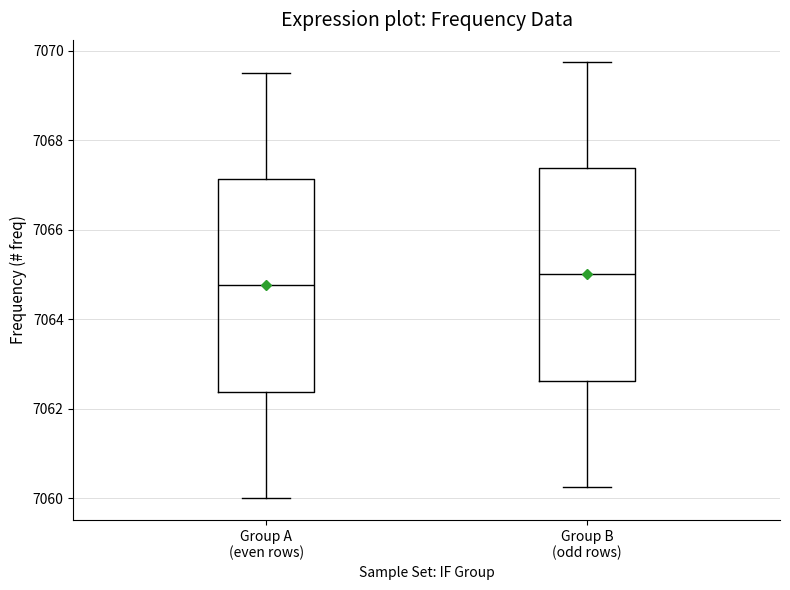

Reading left to right, read every box against the y-axis: the position of its median line, the range the box covers, and the ends of its whiskers. The values are not printed on the chart, so give them approximately, as read against the axis.

Group A (even rows): median 7064.8, box 7062.4 to 7067.2, whiskers 7060.0 to 7069.6
Group B (odd rows): median 7065.0, box 7062.6 to 7067.4, whiskers 7060.2 to 7069.8